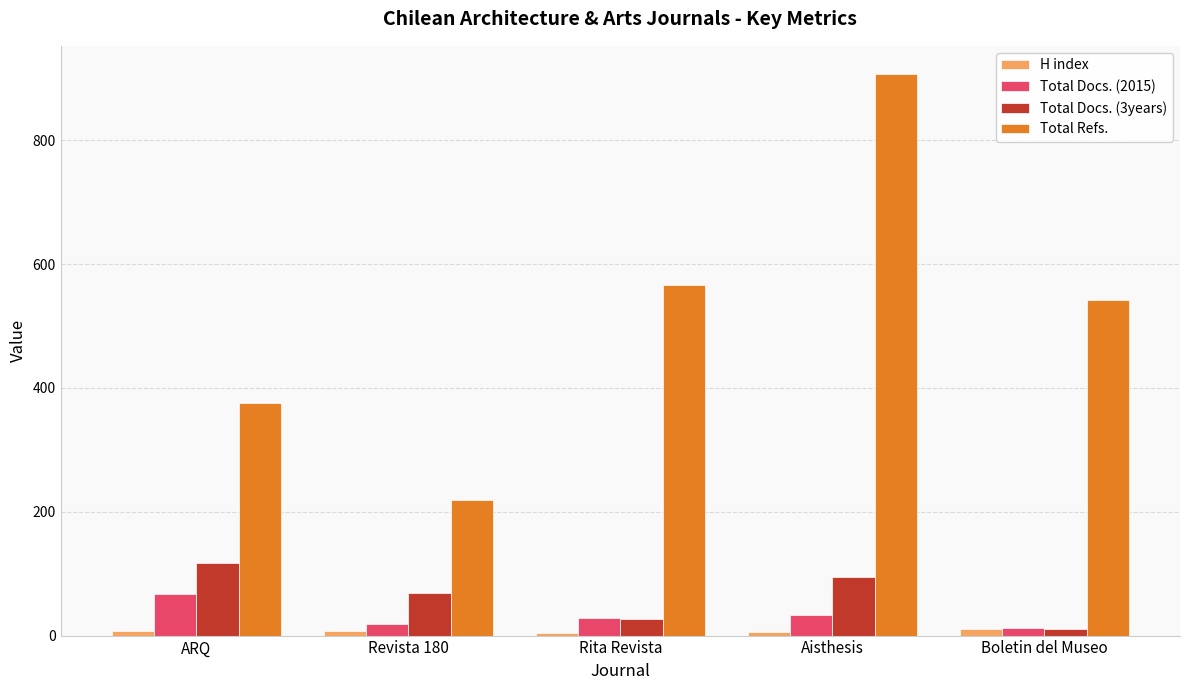

Which series has the largest range (max minus min)?

Total Refs.